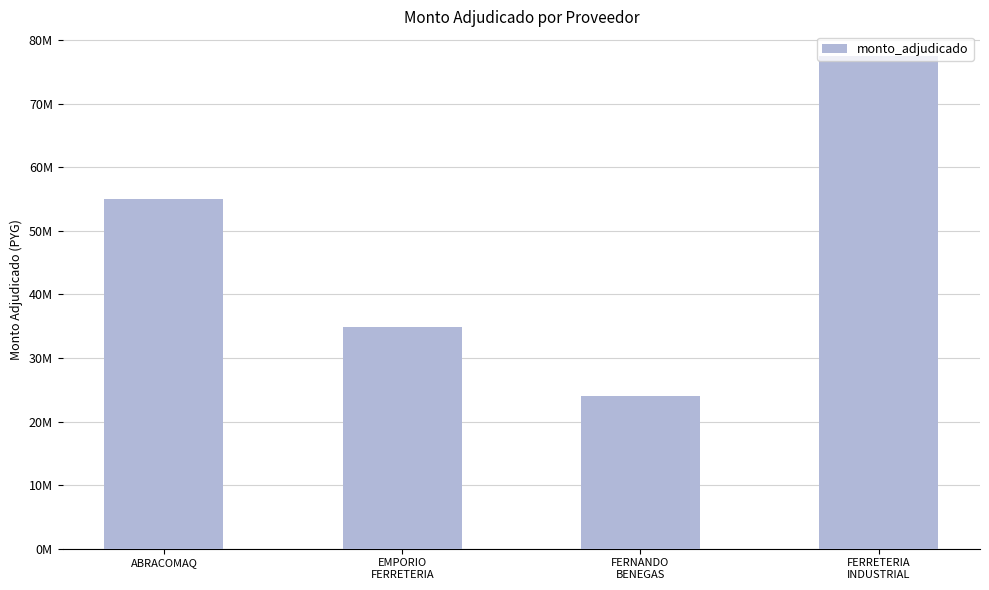

Reading left to right, transcribe all the data shown in this chart.

ABRACOMAQ=54943452	EMPORIO
FERRETERIA=34923875	FERNANDO
BENEGAS=24068900	FERRETERIA
INDUSTRIAL=77509424